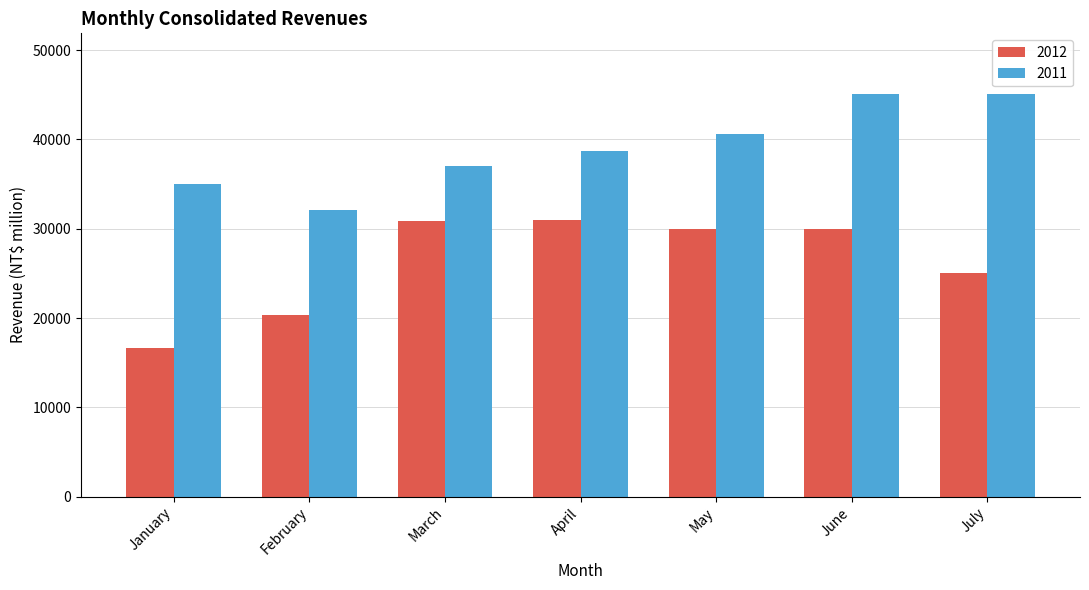

Rank the series by their maximum value, from lowest to highest.

2012, 2011